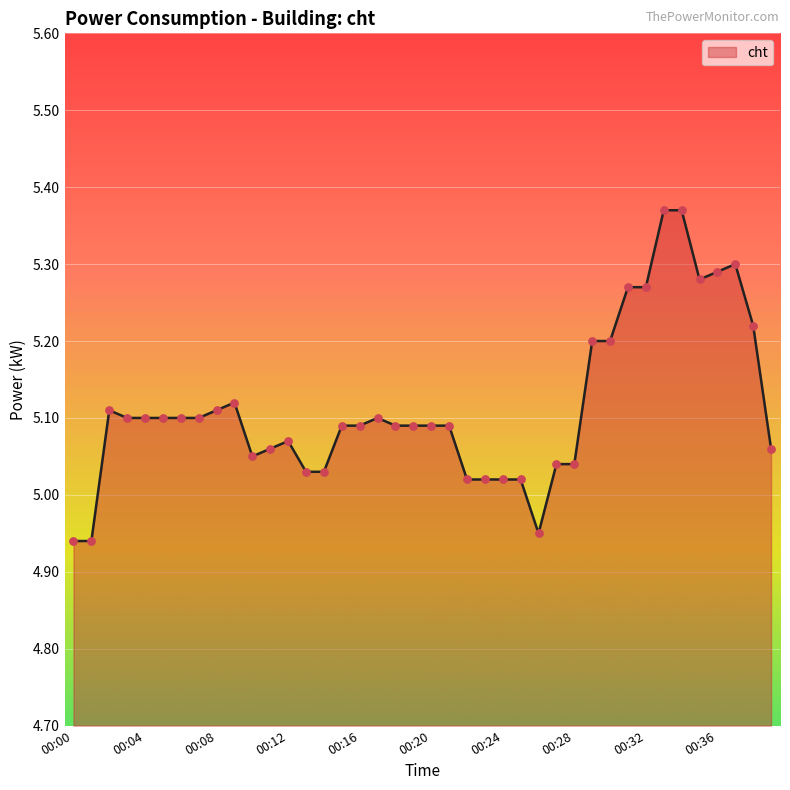

What is the difference between the maximum and minimum values?

0.4